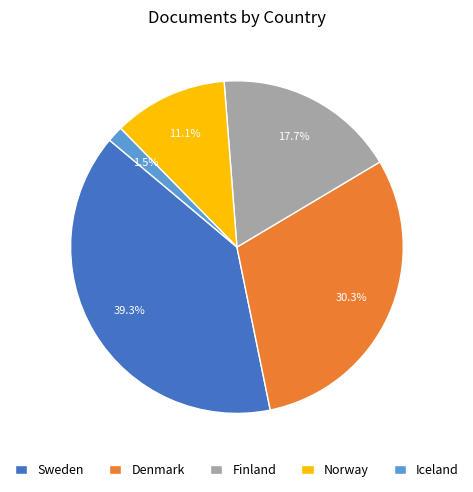

To the nearest percent, what is the difference between the Finland and Norway slice percentages?

7%